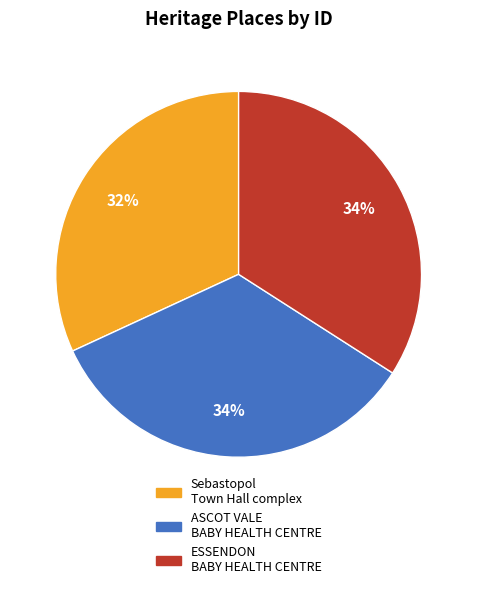

Which category has the smallest portion of the pie?

Sebastopol Town Hall complex